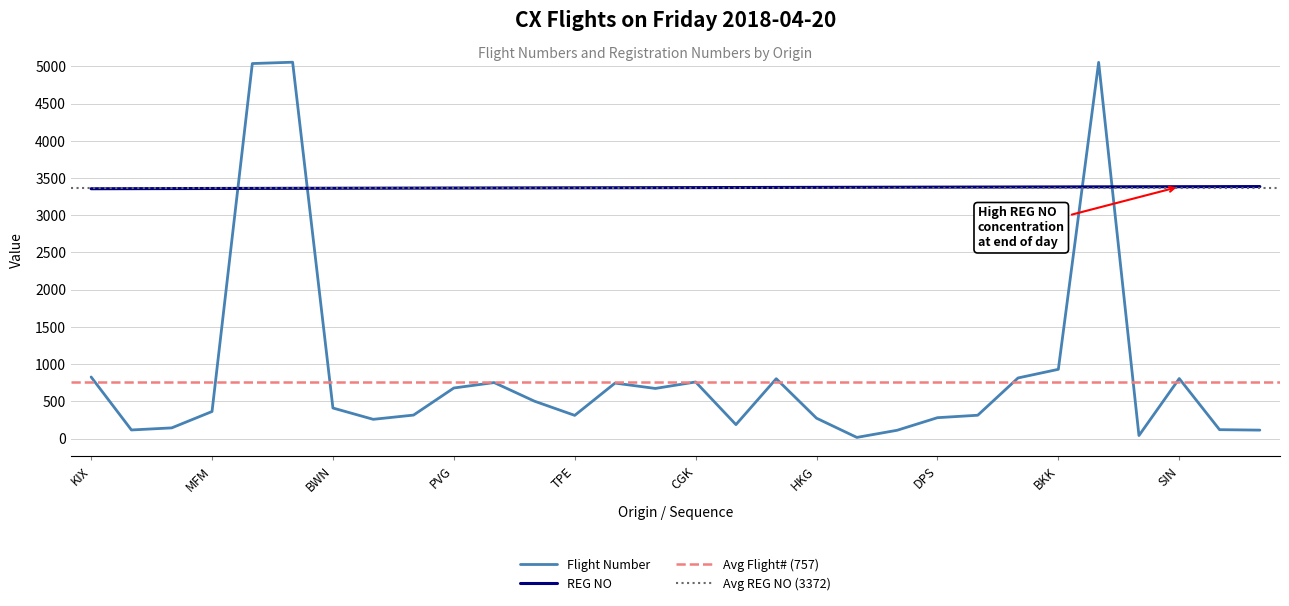

Which series has the largest total across all categories?

REG NO